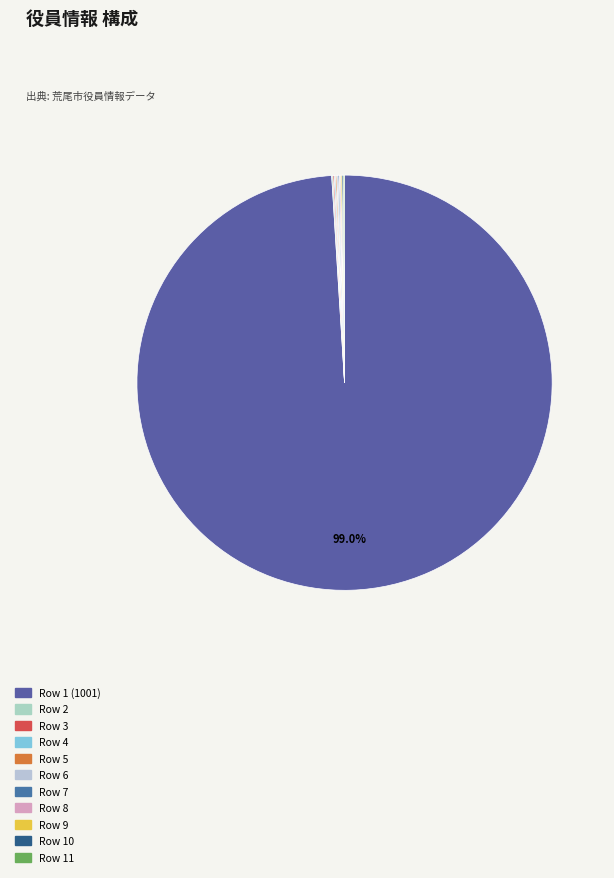

Rank the categories by value from lowest to highest.

Row 2, Row 3, Row 4, Row 5, Row 6, Row 7, Row 8, Row 9, Row 10, Row 11, Row 1 (1001)